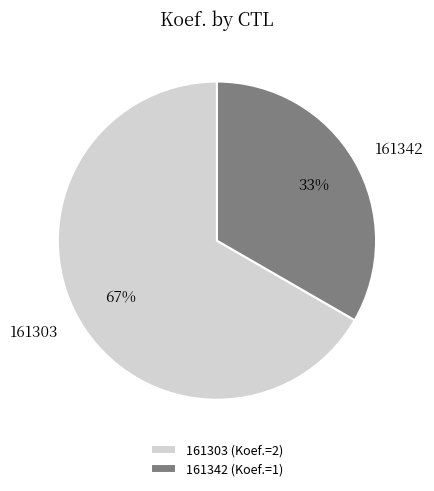

Does 161303 represent more than half of the total?

Yes